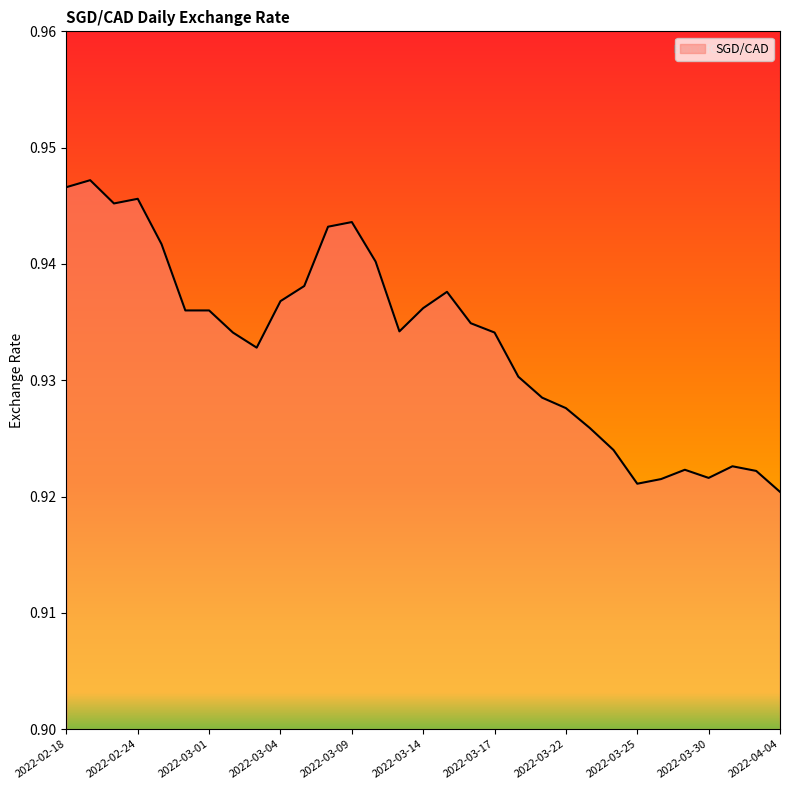

Rank the categories by value from highest to lowest.

2022-02-22, 2022-02-18, 2022-02-24, 2022-02-23, 2022-03-09, 2022-03-08, 2022-02-25, 2022-03-10, 2022-03-07, 2022-03-15, 2022-03-04, 2022-03-14, 2022-02-28, 2022-03-01, 2022-03-16, 2022-03-11, 2022-03-02, 2022-03-17, 2022-03-03, 2022-03-18, 2022-03-21, 2022-03-22, 2022-03-23, 2022-03-24, 2022-03-31, 2022-03-29, 2022-04-01, 2022-03-30, 2022-03-28, 2022-03-25, 2022-04-04